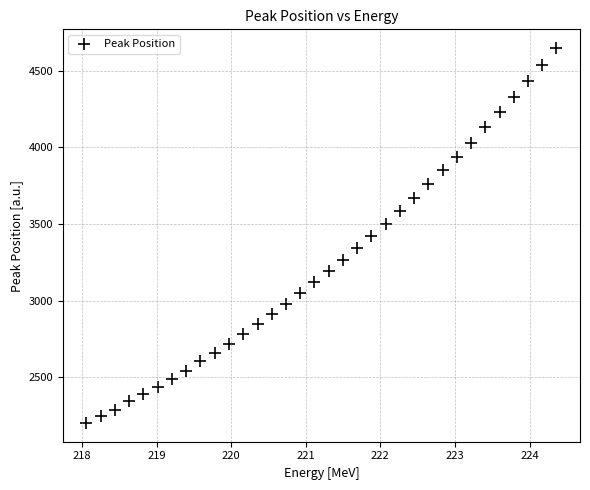

What is the range of Y values (max minus min)?

2448.2